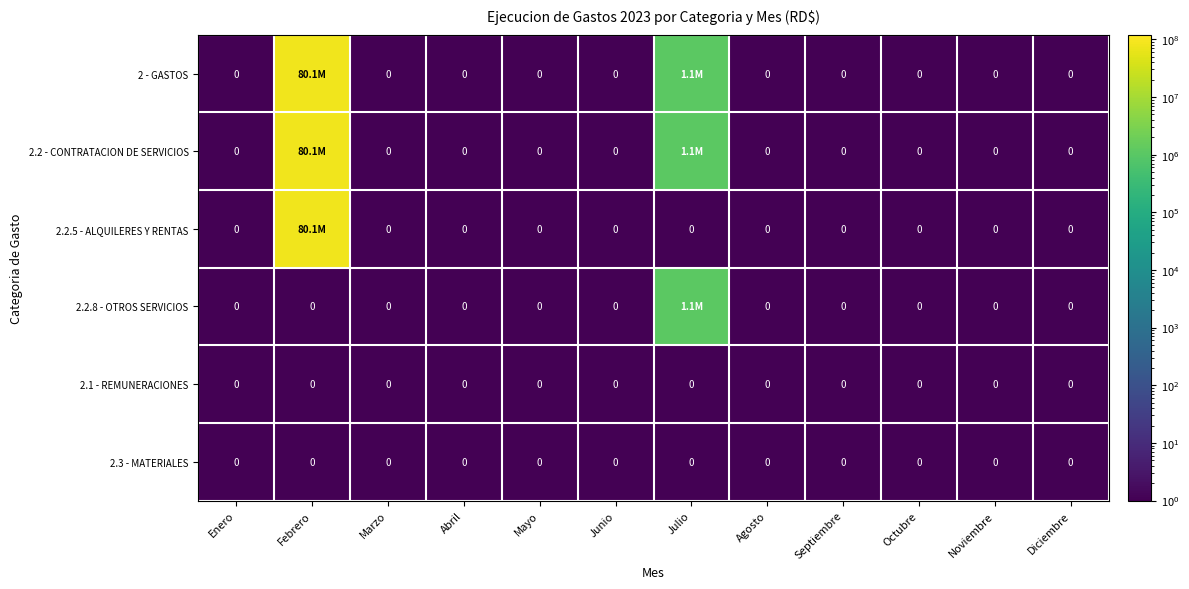

At which category is the sum across all series the highest?

Febrero